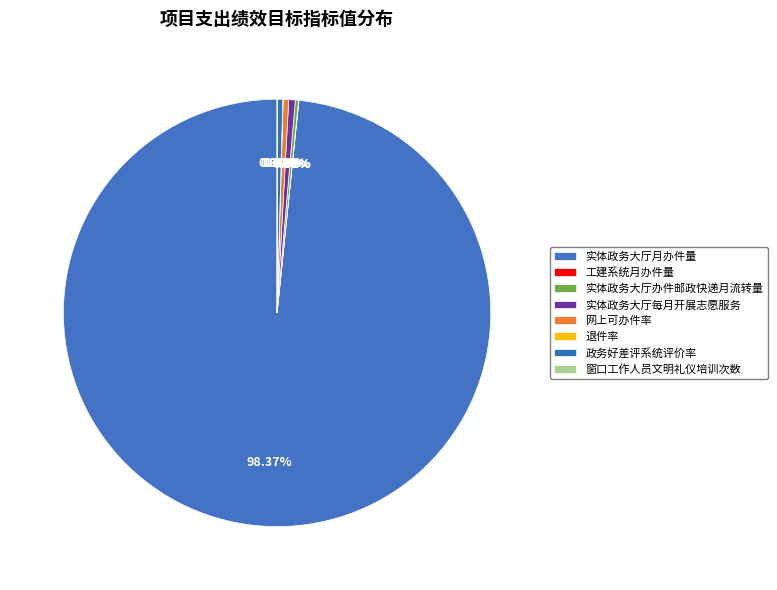

The 实体政务大厅办件邮政快递月流转量 slice represents 14% of the pie. True or false?

False